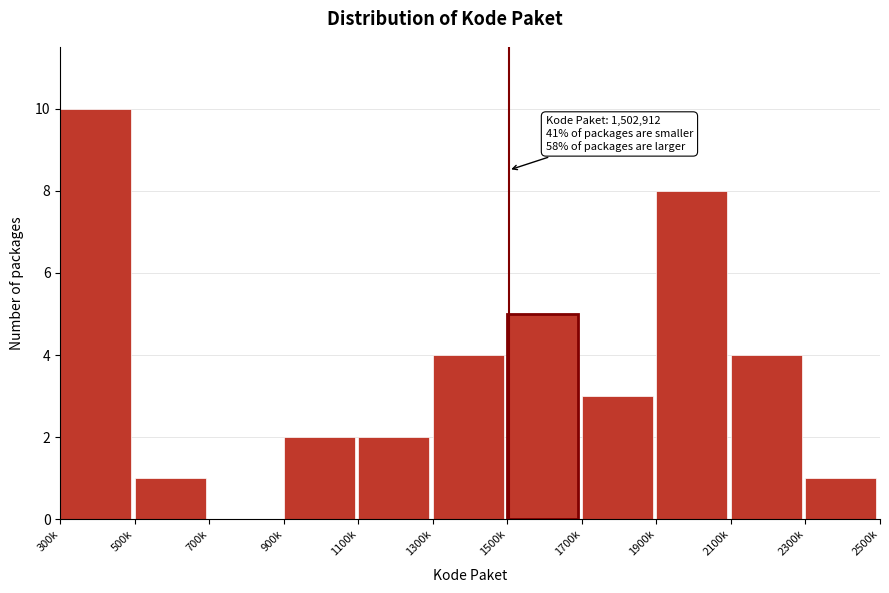

Which label corresponds to the largest value in the chart?

300k